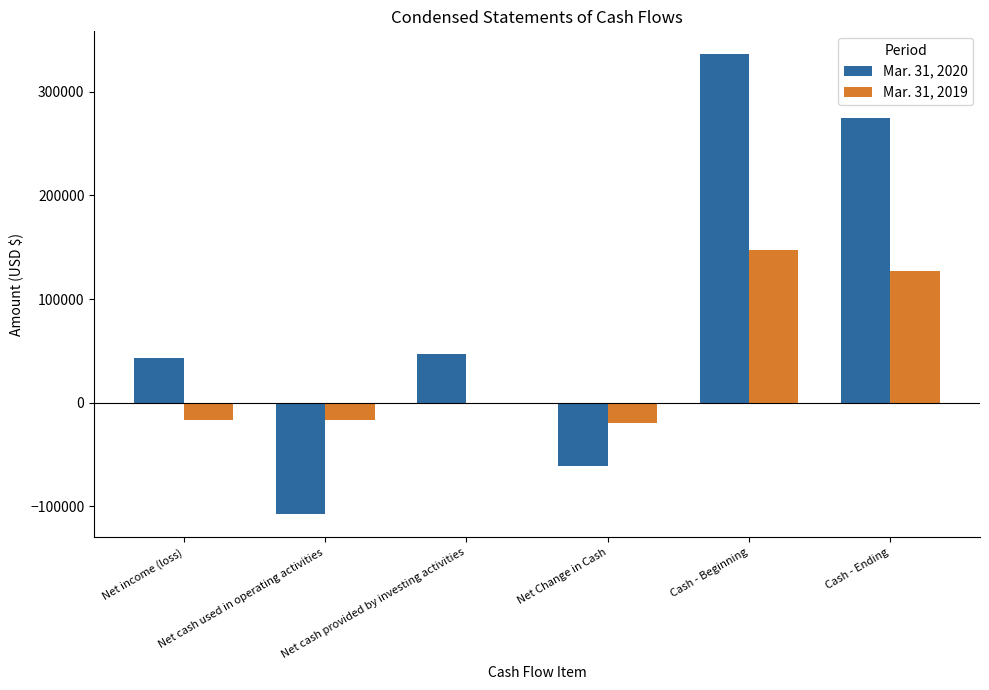

Is it true that Mar. 31, 2019 equals 127494 at Cash - Ending?

True